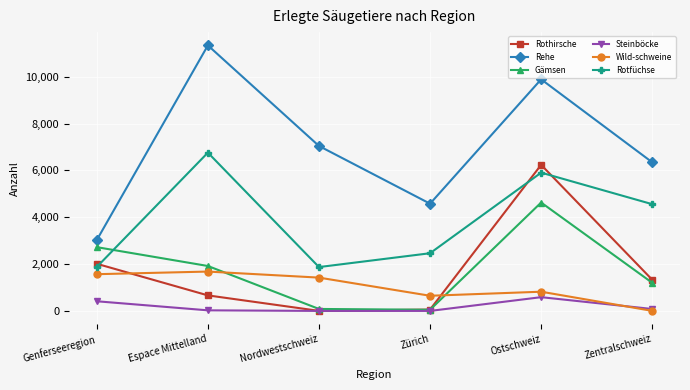

What is the average value of the Steinböcke series?

184